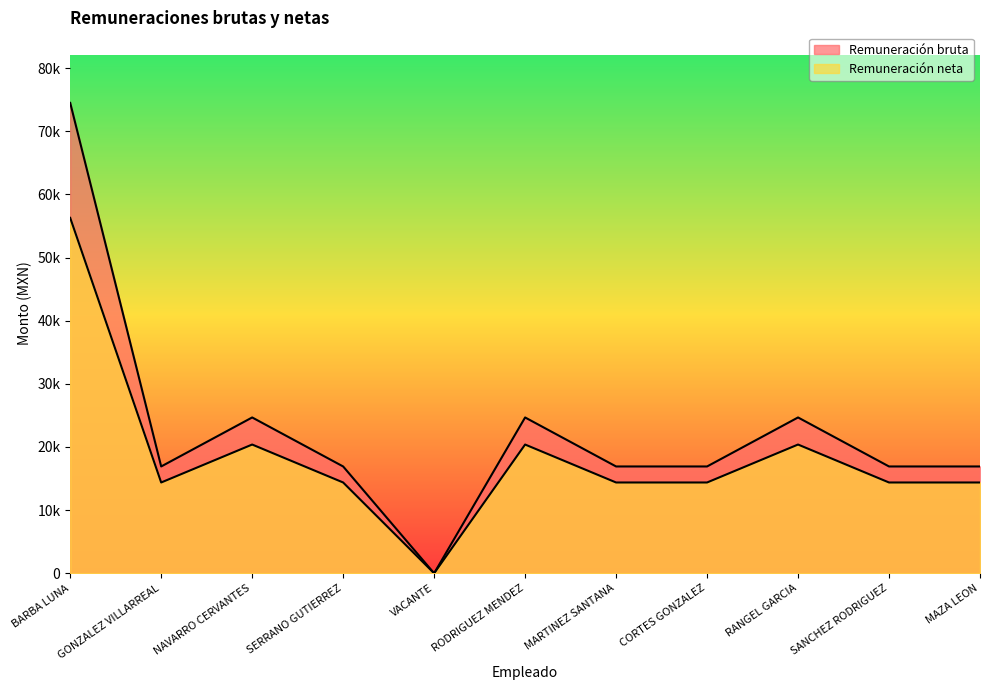

True or false: Remuneración bruta and Remuneración neta cross at least once.

False